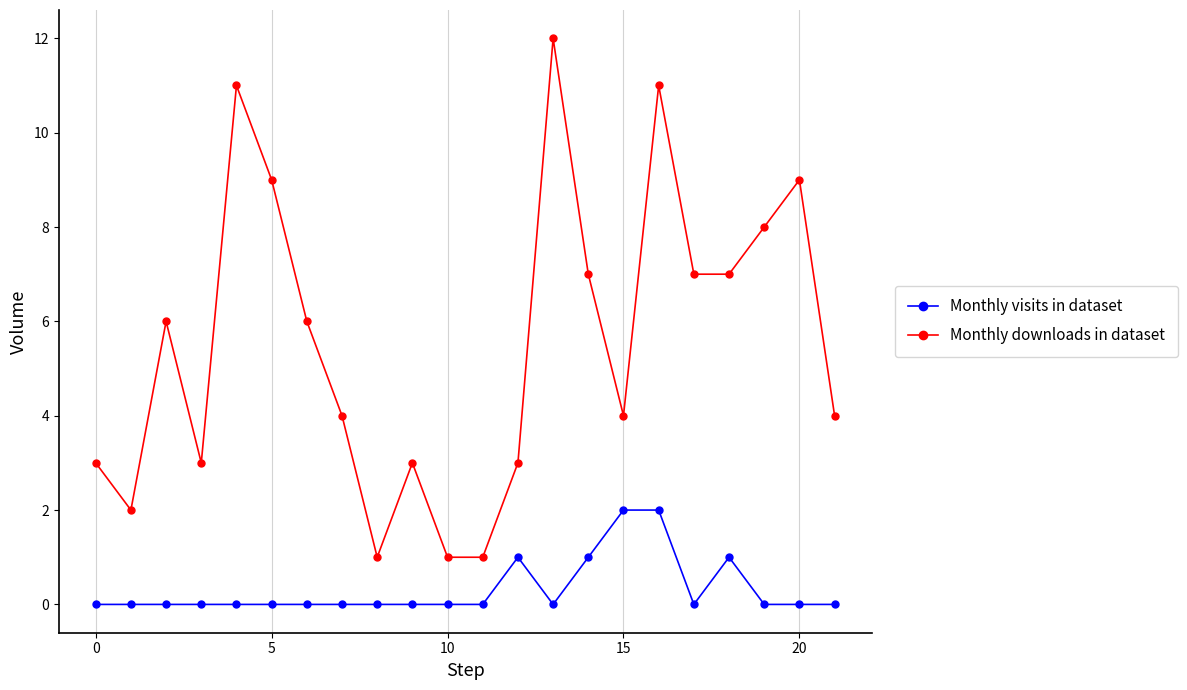

What is the maximum value shown in the chart?

12